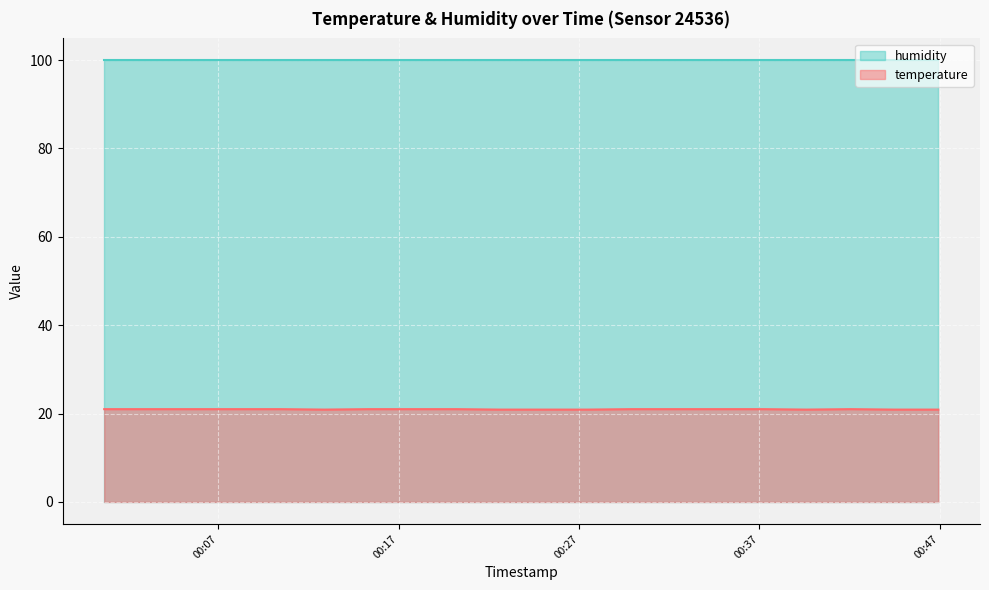

How many series are shown in this chart?

2